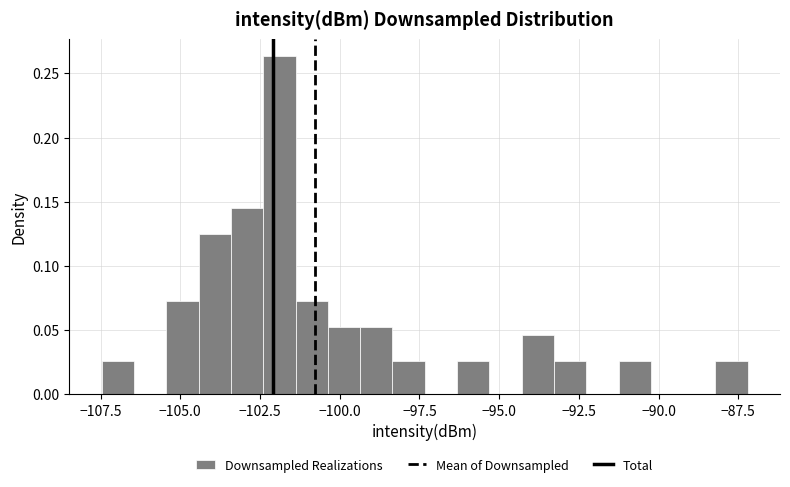

Around what value on the x-axis is the tallest bar? Give the approximate position of its centre, as read against the axis.

-102.0